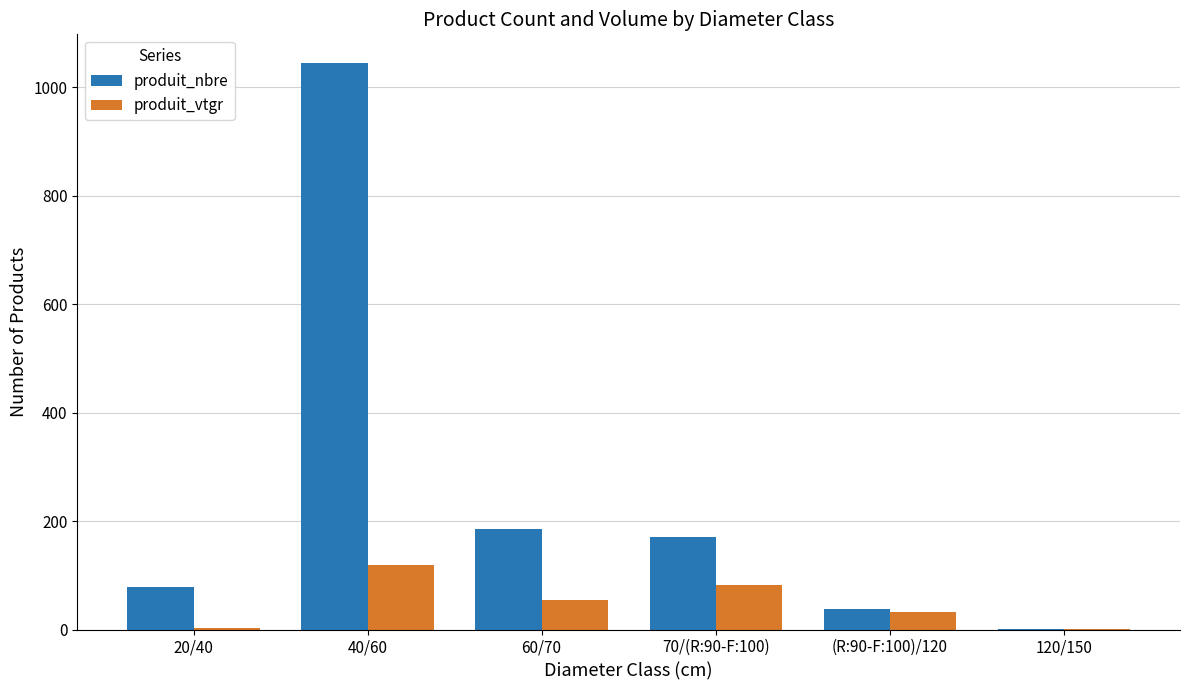

What is the maximum value for produit_nbre?

1045.0